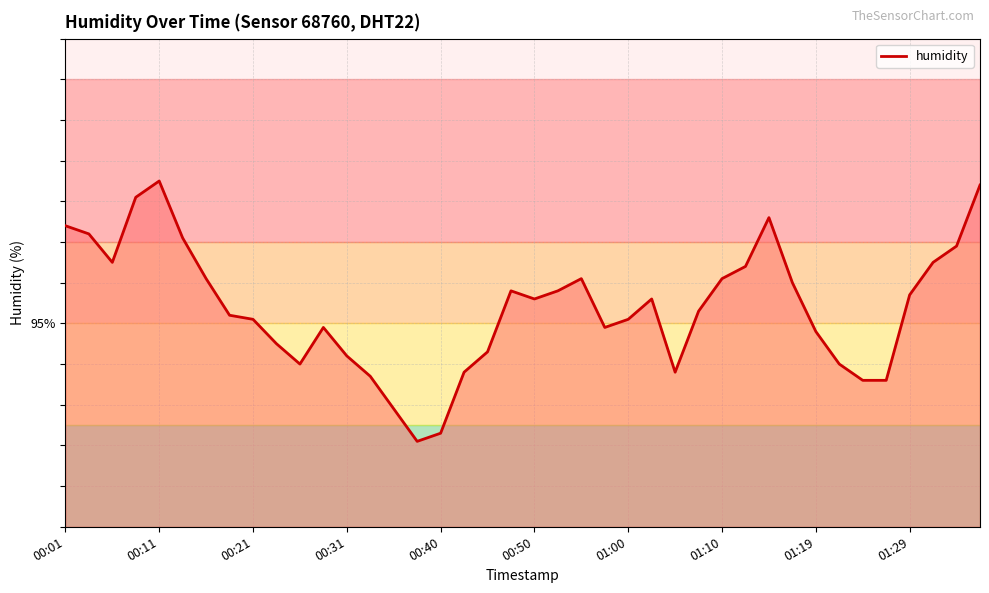

How many points are higher than both their immediate neighbors (excluding endpoints)?

6